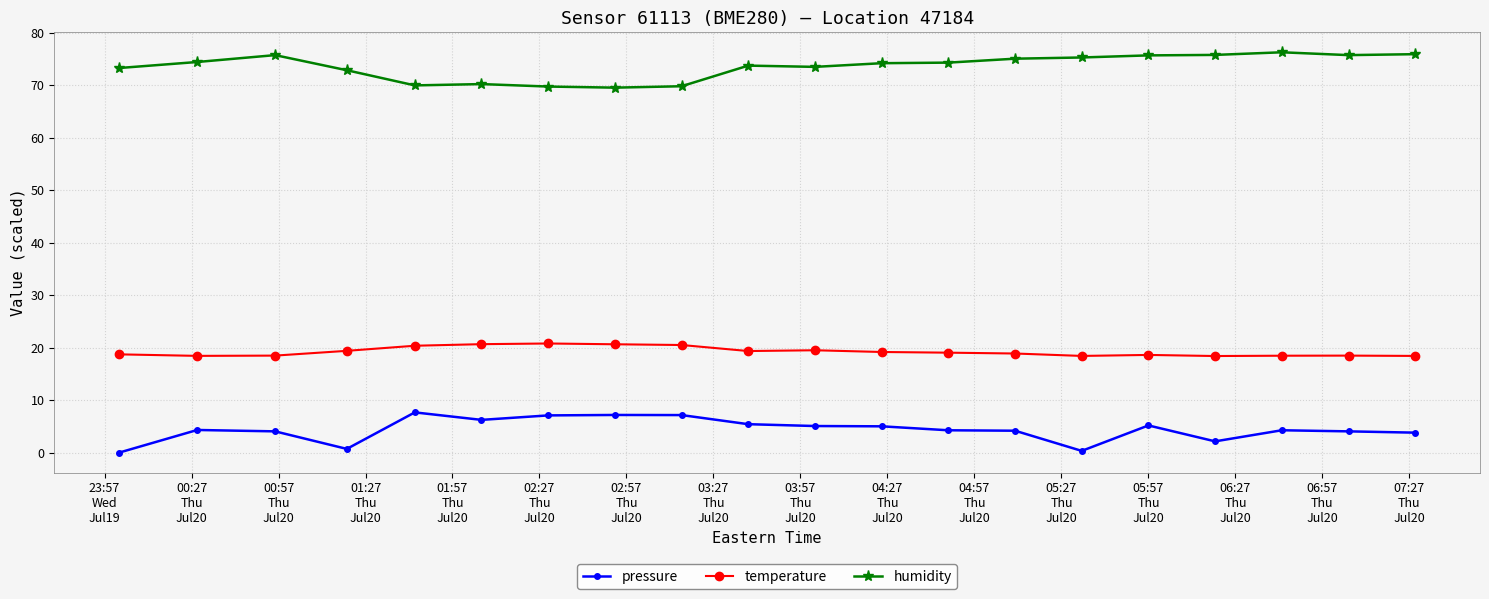

True or false: pressure has more than 0 points higher than both neighbors.

True